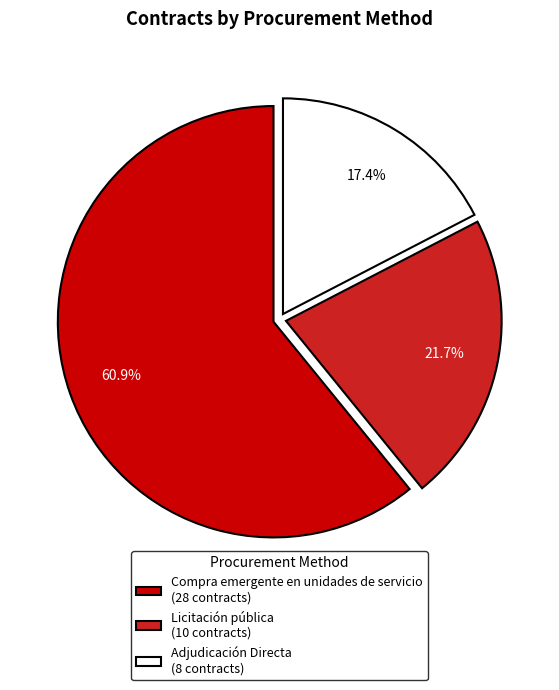

Is it true that Licitación pública is 32% of the pie?

False